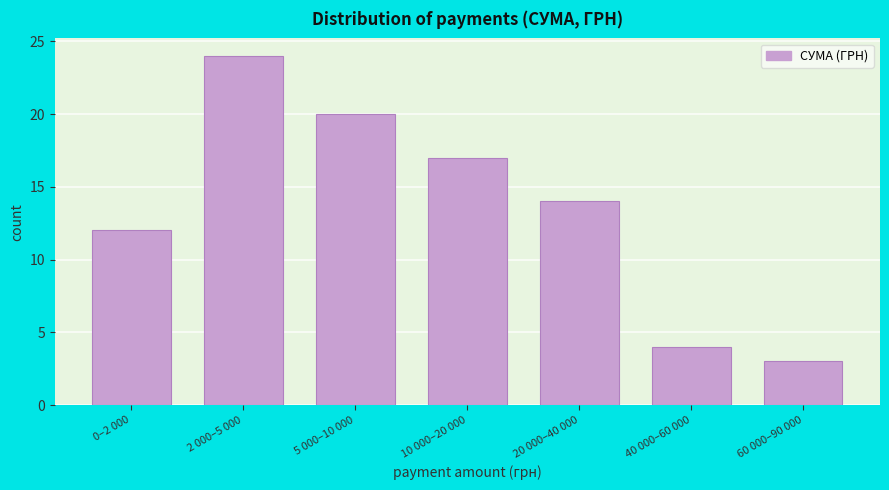

Reading left to right, extract all data points from this chart.

0–2 000=12	2 000–5 000=24	5 000–10 000=20	10 000–20 000=17	20 000–40 000=14	40 000–60 000=4	60 000–90 000=3